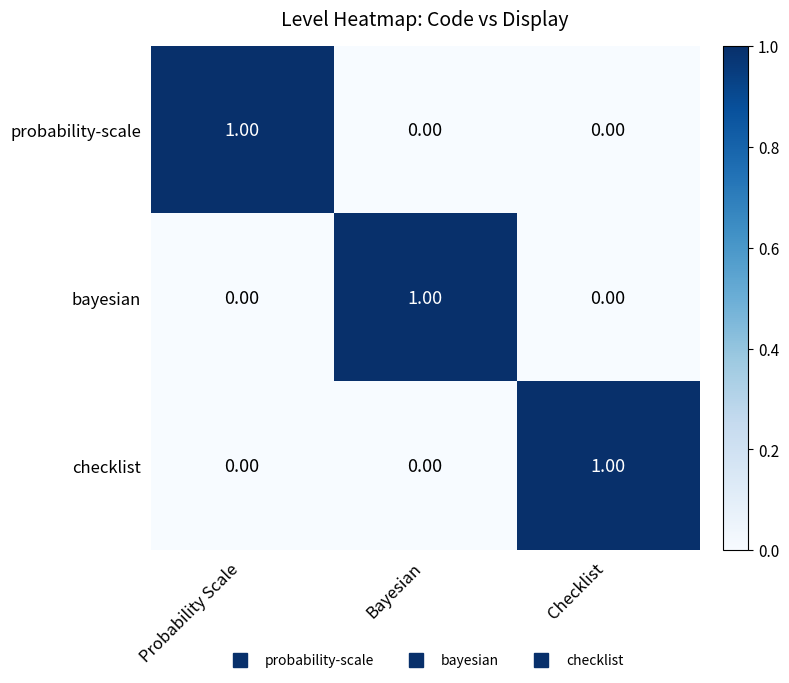

At how many categories does at least one series exceed 0?

3